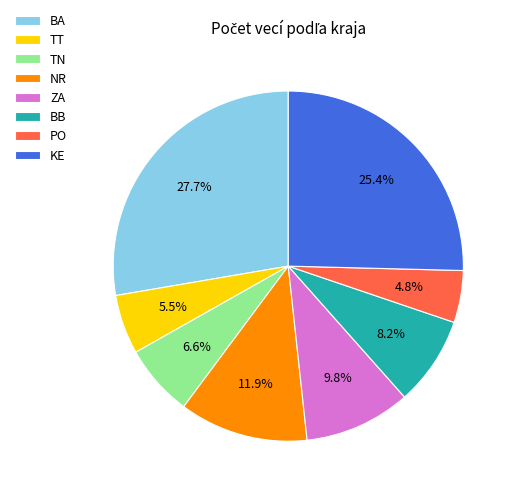

To the nearest percent, what percentage of the pie is BB?

8%